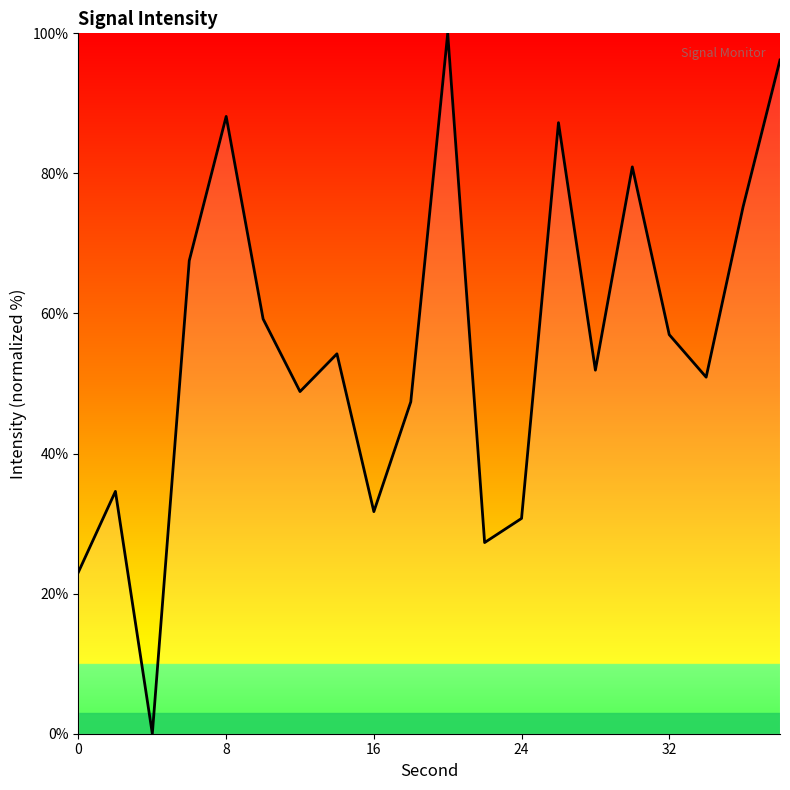

What is the difference between the maximum and minimum values?

100.0